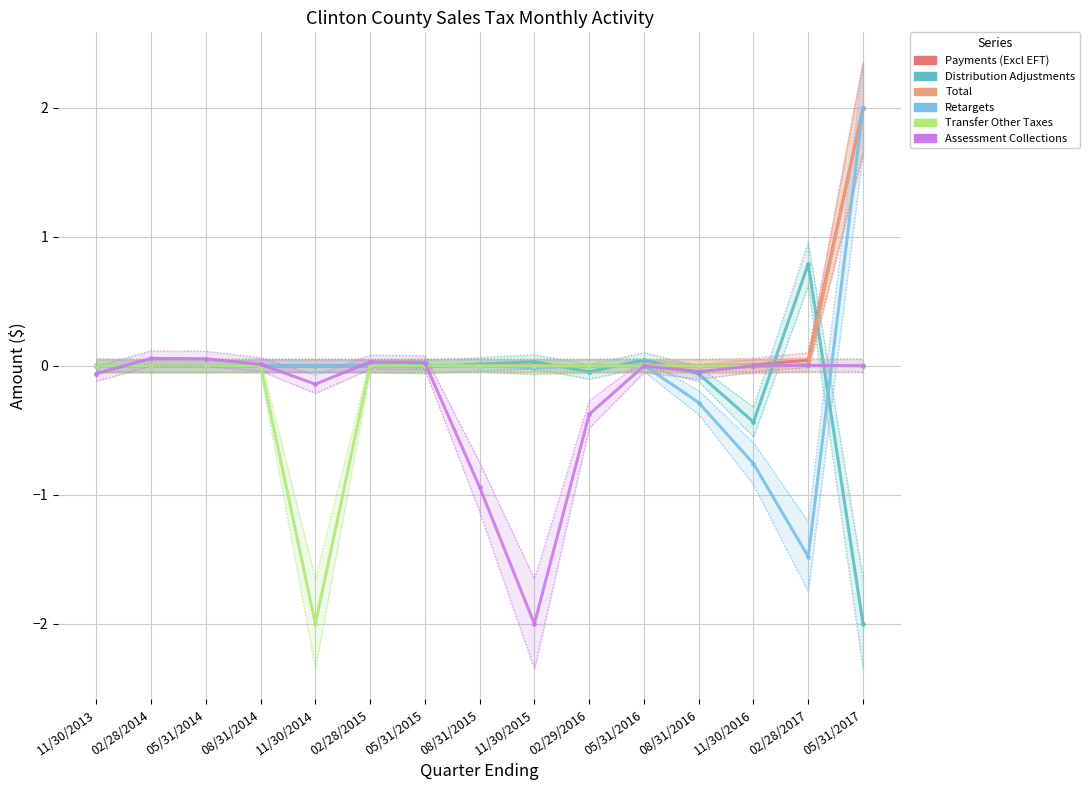

Count the number of categories in the chart.

15